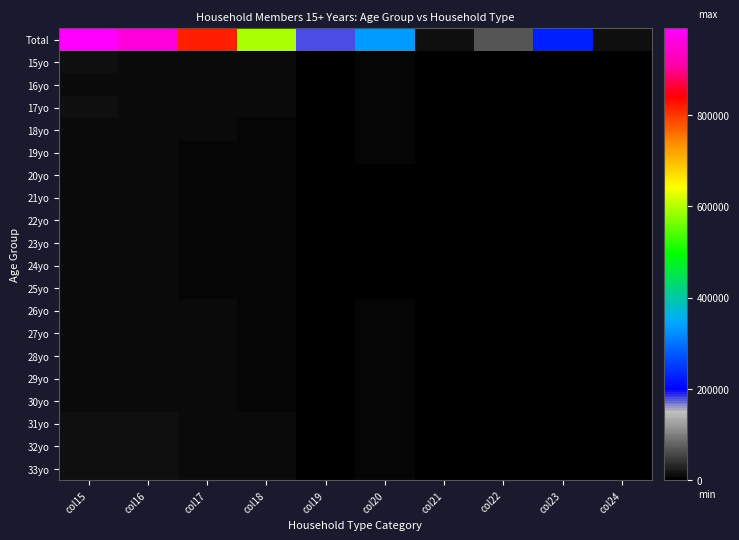

Rank the series at col19 from lowest to highest value.

15yo, 16yo, 17yo, 18yo, 19yo, 20yo, 21yo, 22yo, 23yo, 24yo, 25yo, 26yo, 33yo, 27yo, 30yo, 32yo, 31yo, 28yo, 29yo, Total